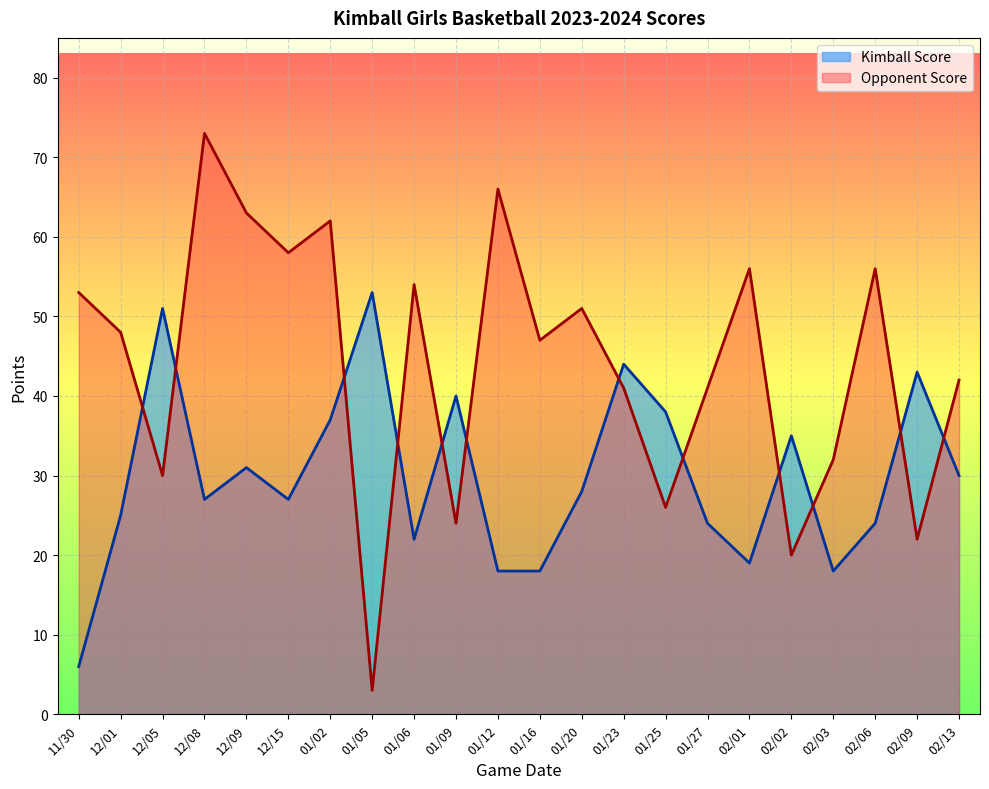

How many interior local valleys does the Opponent Score series have?

8